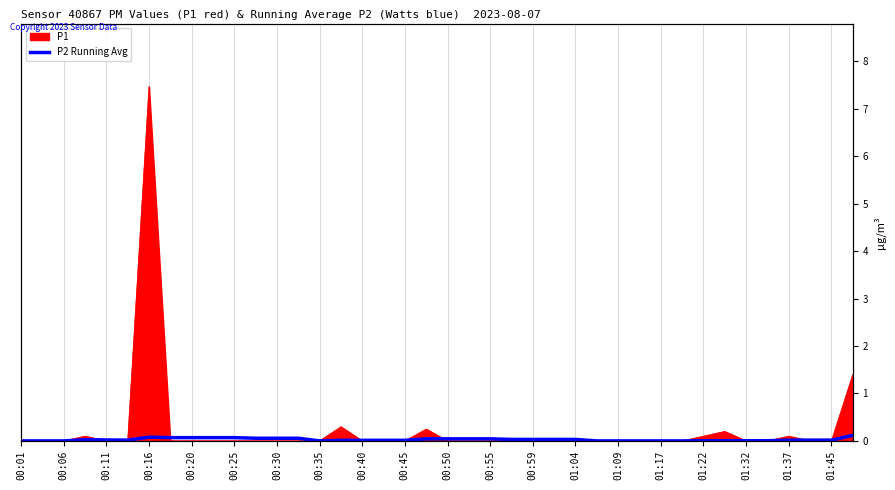

At which category does the data reach its first local peak?

00:16